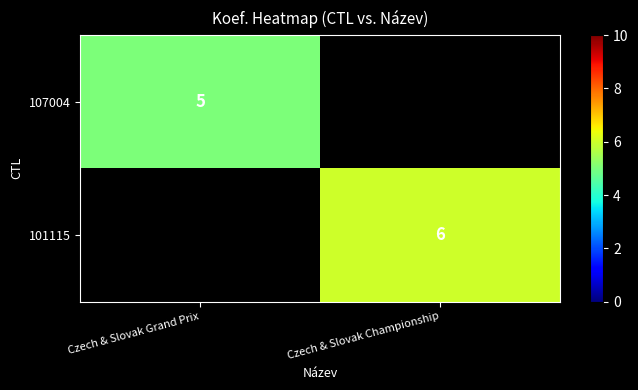

True or false: 101115 has a value of 6 at Czech & Slovak Championship.

True